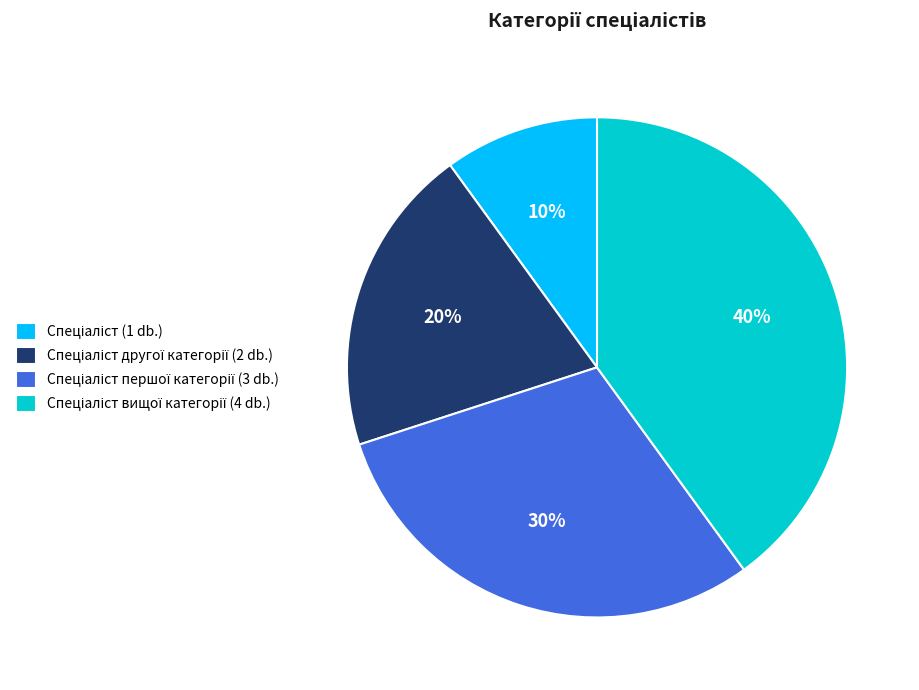

Is there a majority slice in this chart?

No